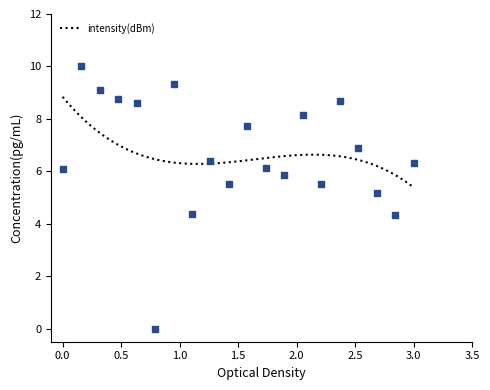

What is the highest value of the intensity(dBm) series?

8.8